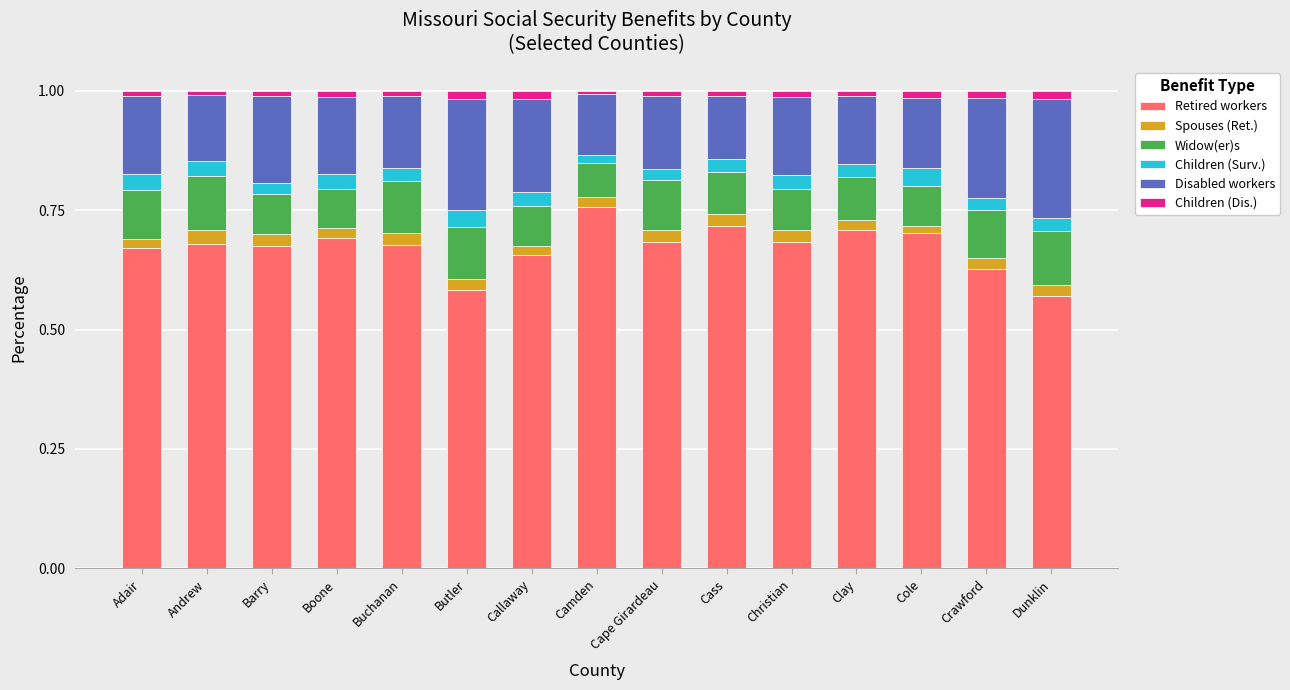

The value of Retired workers at Adair is 0.7. True or false?

True